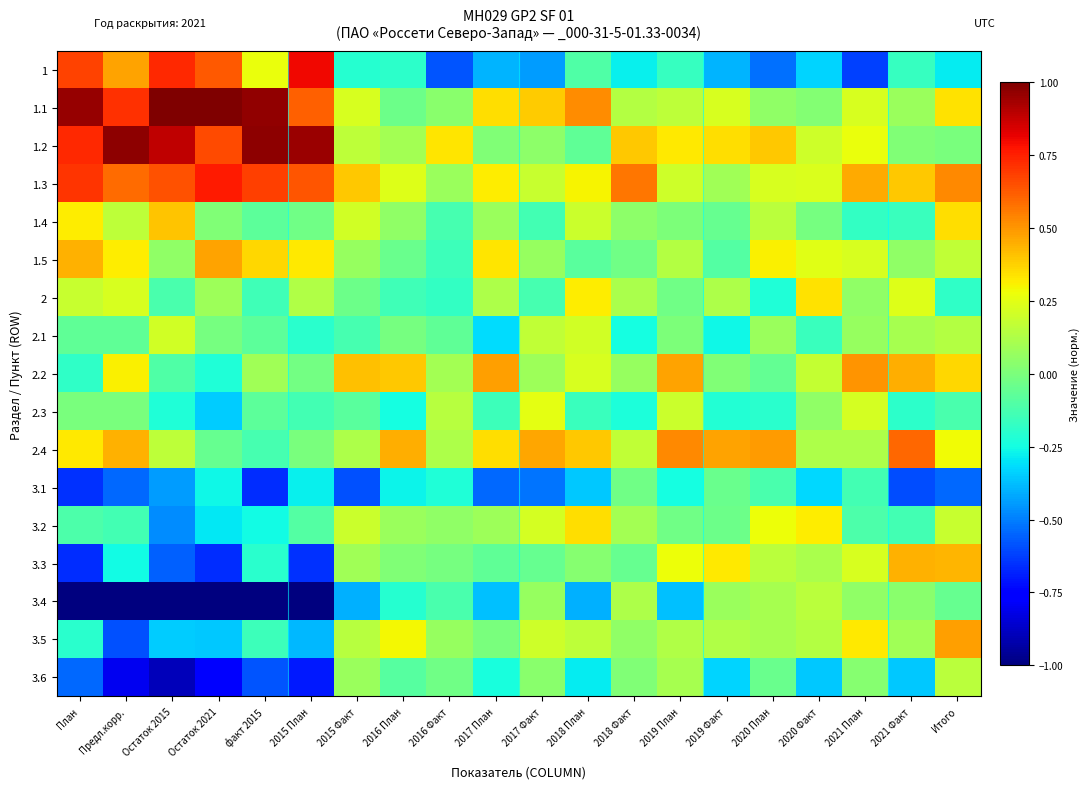

Which label corresponds to the largest value in the chart?

Остаток 2015